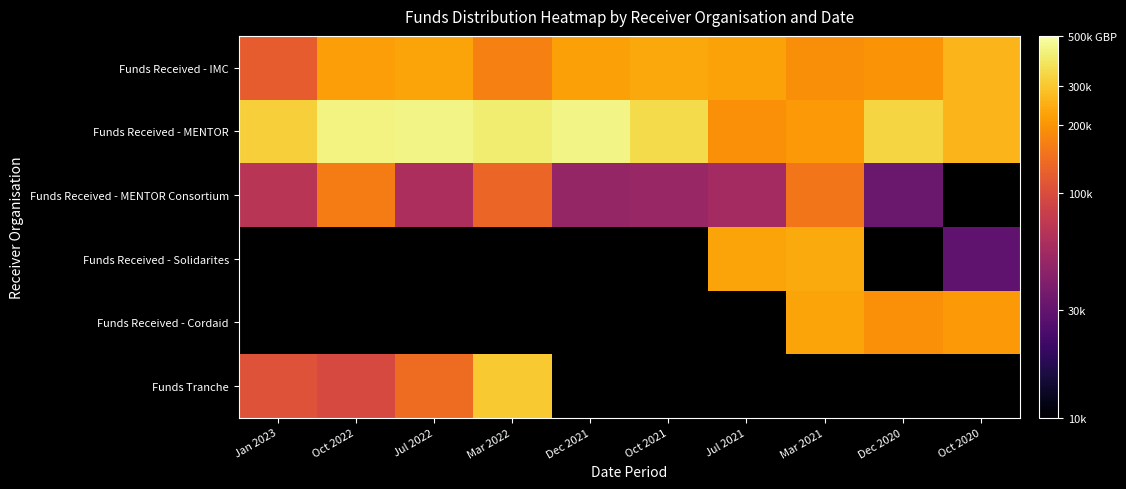

How many distinct data groups are displayed?

6